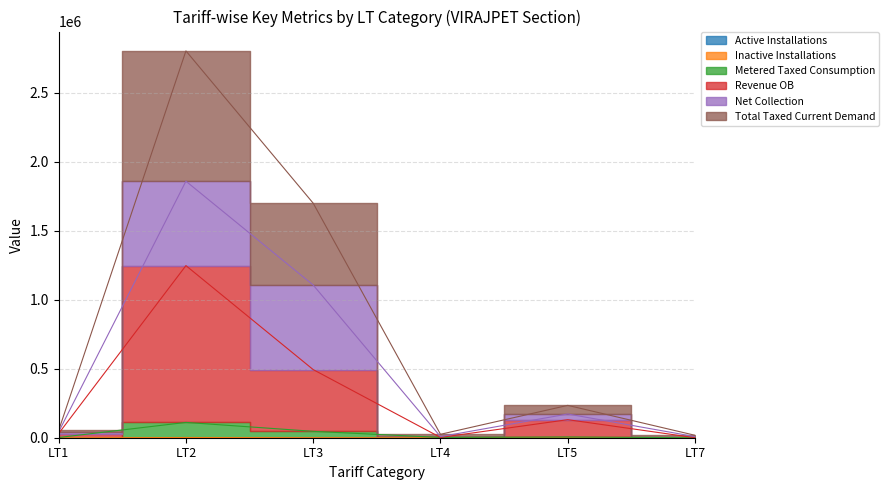

How many lines are shown in the chart?

4